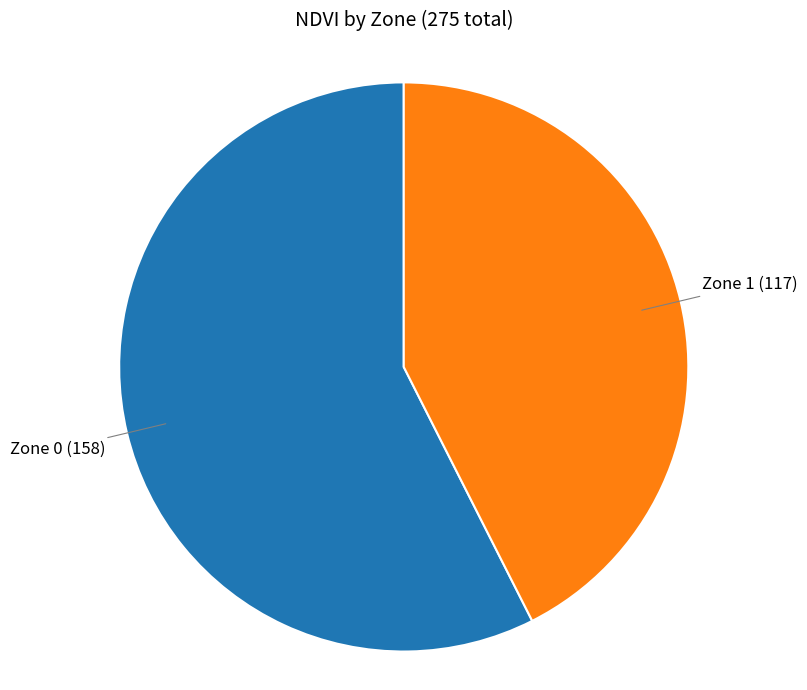

Is there any slice that represents more than half of the pie?

Yes